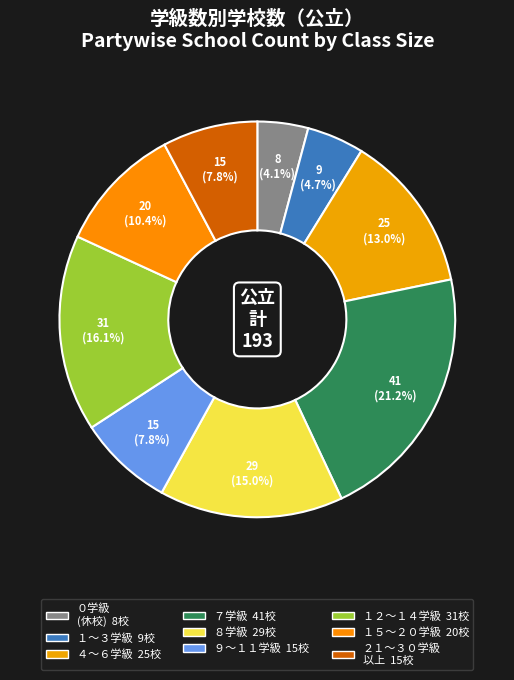

How many segments does this pie chart have?

9